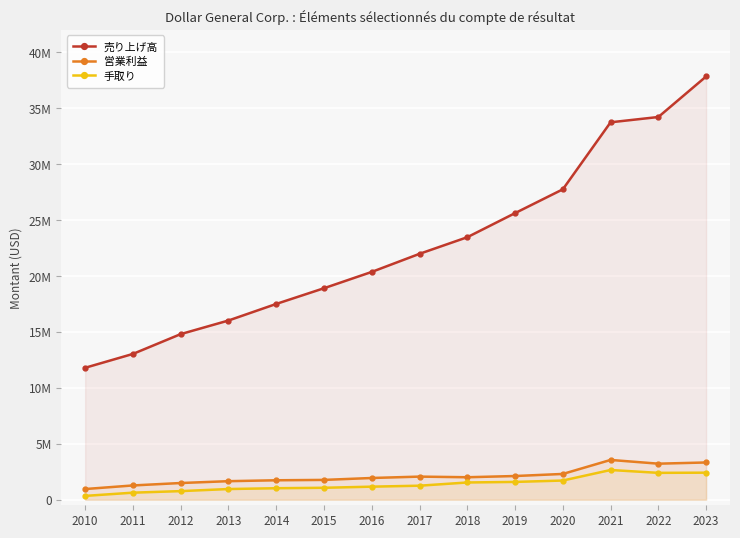

True or false: 営業利益 and 手取り cross at least once.

False